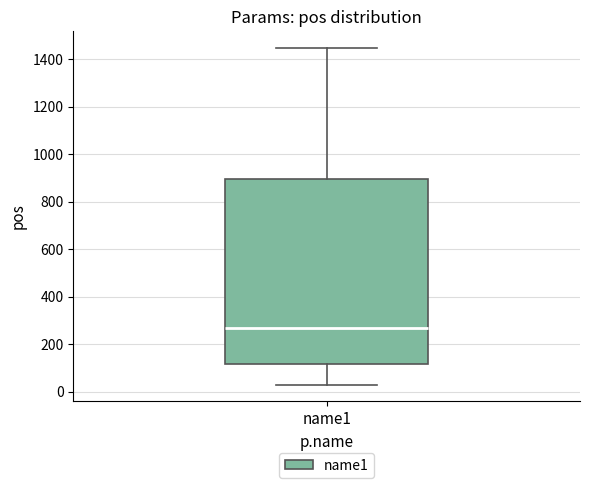

Where does the upper whisker of the box for name1 end on the y-axis? The values are not printed on the chart, so give them approximately, as read against the axis.

1440